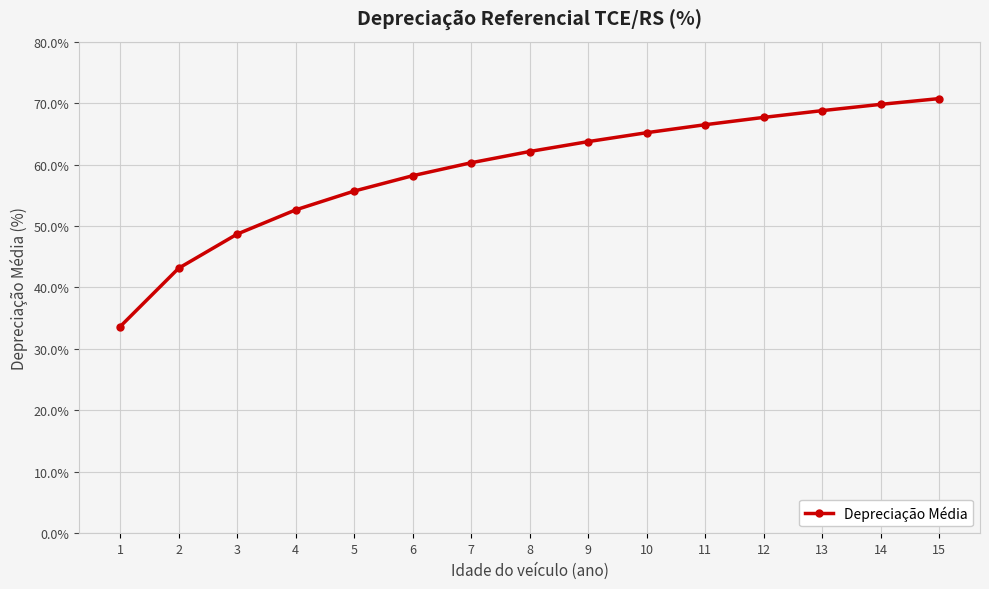

Which category has the highest value across all series?

15